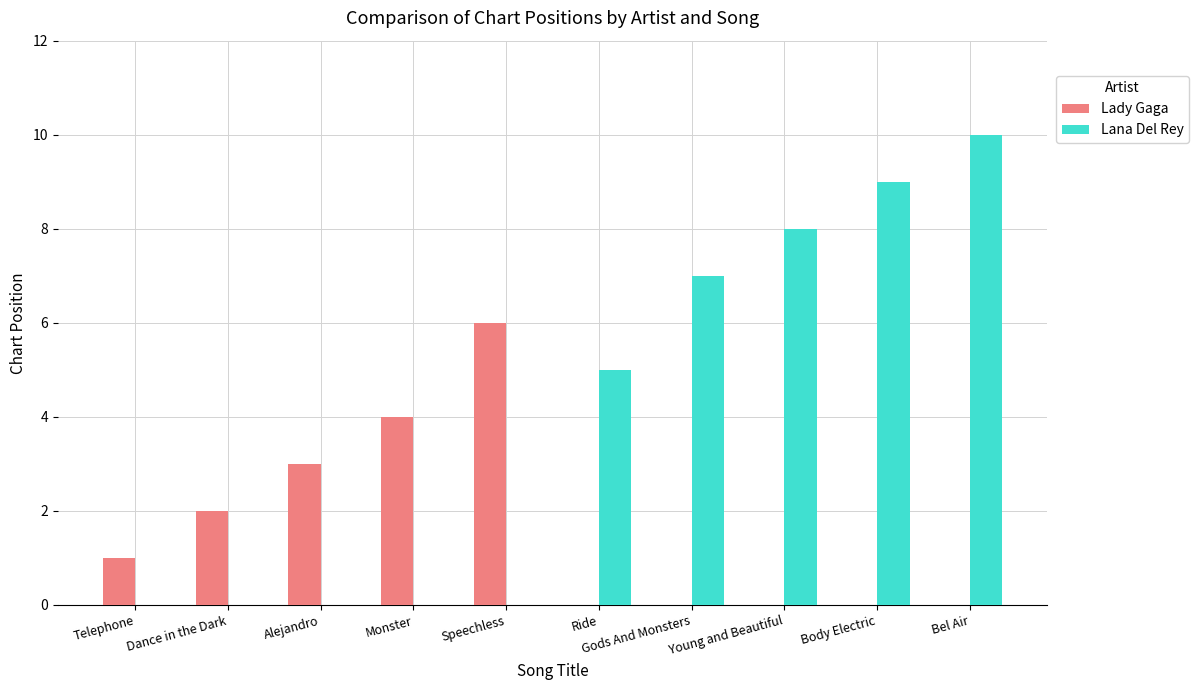

The Lana Del Rey series shows 0 at Speechless. True or false?

True